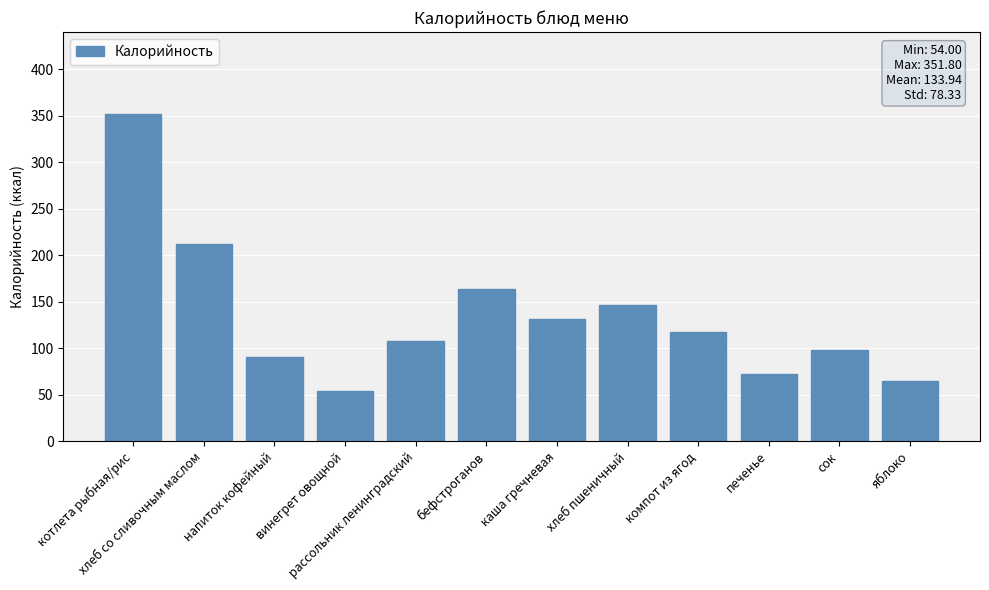

The chart shows a value of 163.0 at бефстроганов. True or false?

True